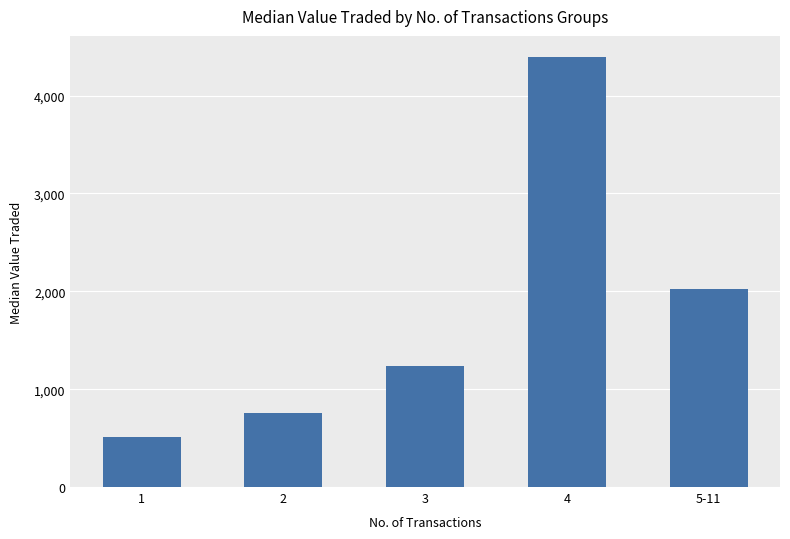

What is the smallest value displayed?

516.0